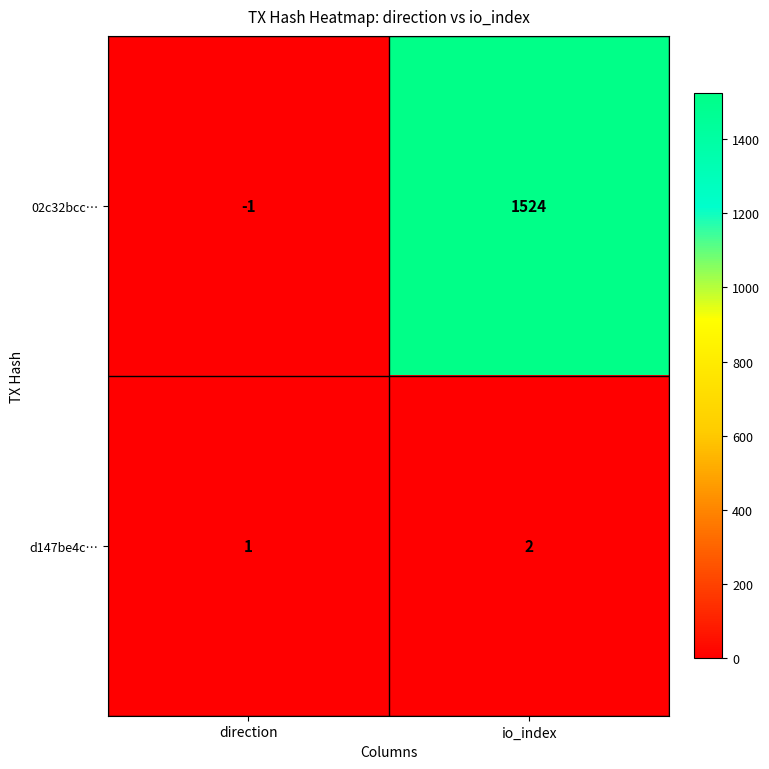

How many series are shown in this chart?

2